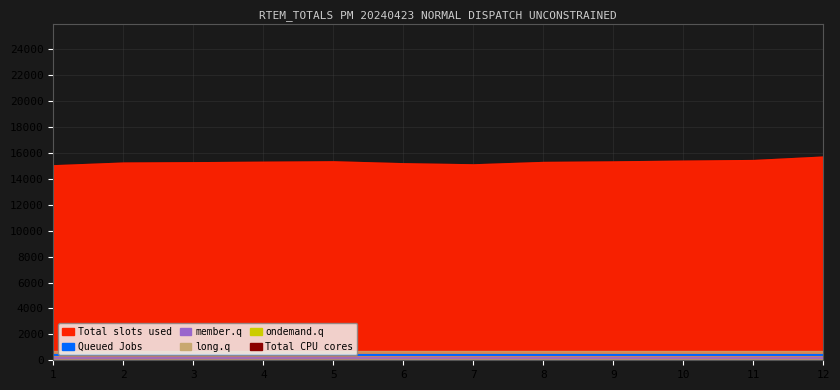

List the labels in order of member.q value, largest first.

1, 2, 3, 4, 5, 6, 7, 8, 9, 10, 11, 12